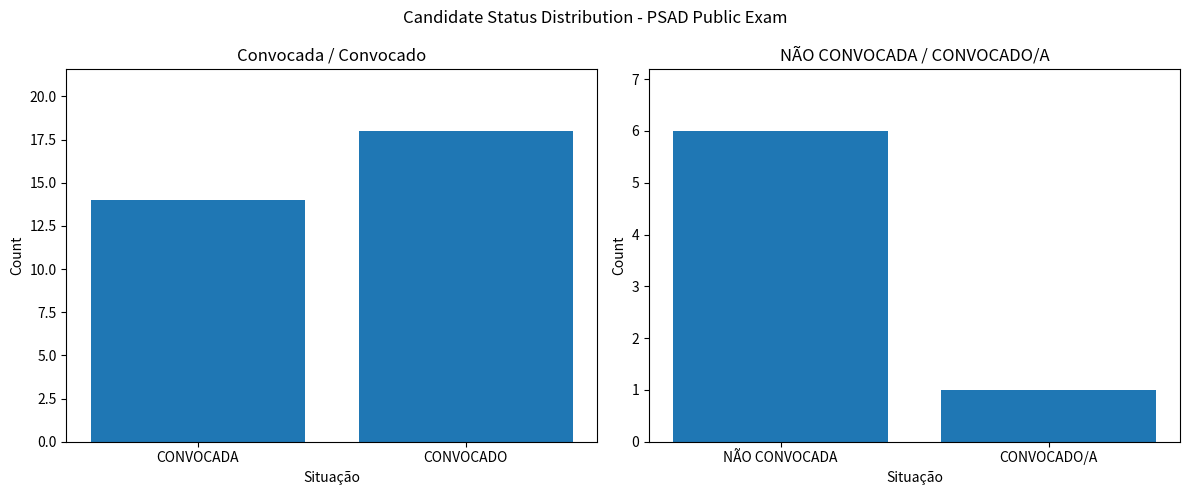

Which category has the lowest value in the Convocada / Convocado series?

CONVOCADA